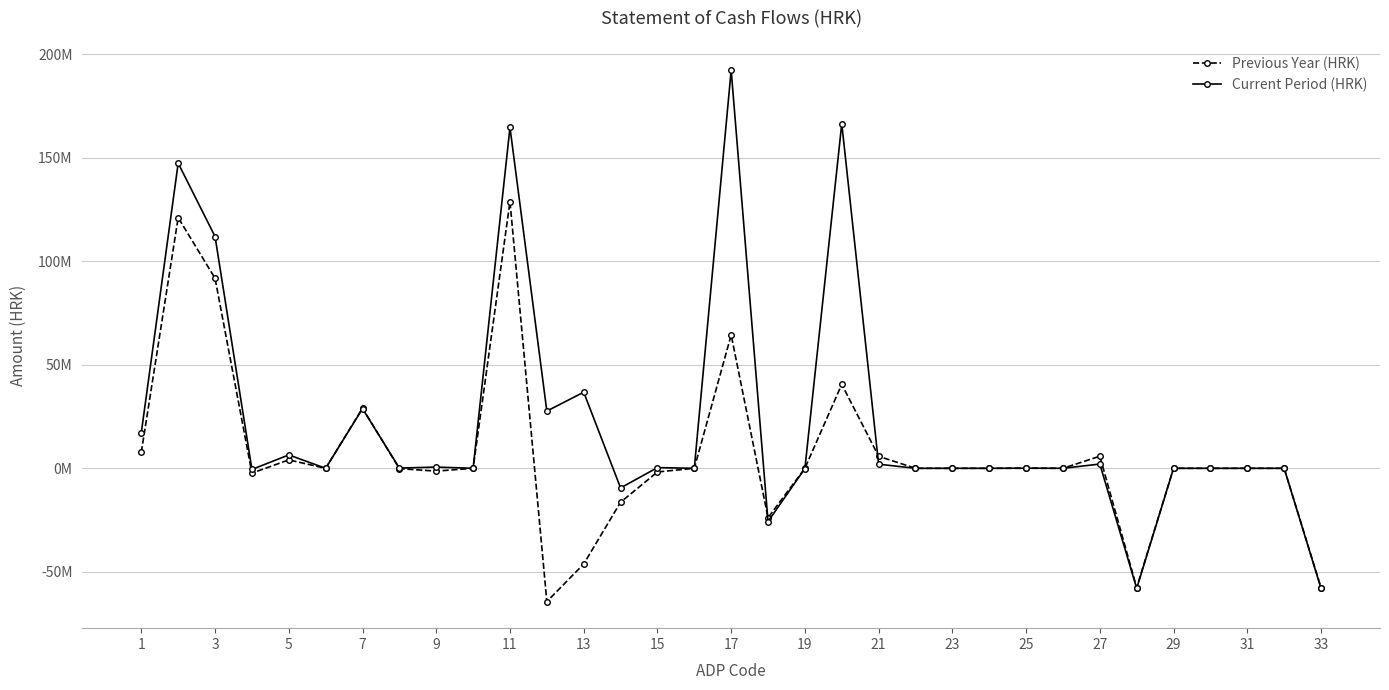

At which label does Previous Year (HRK) first exceed 0?

1